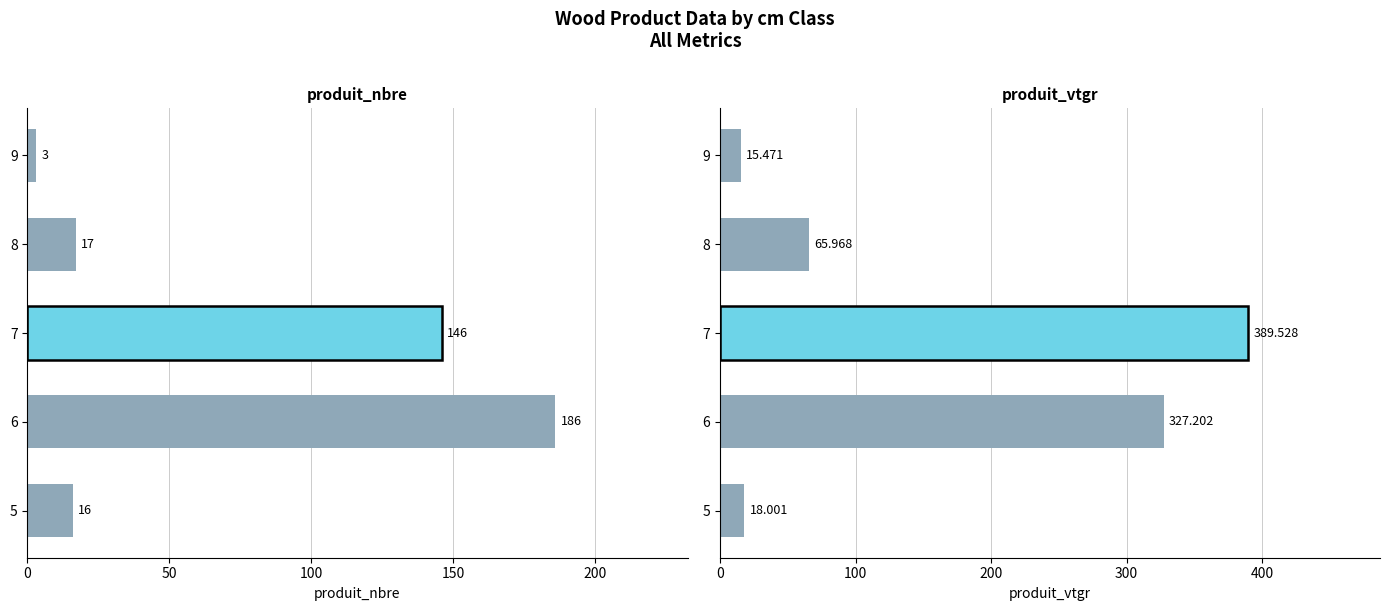

Which has a higher value, 150 or 100?

100